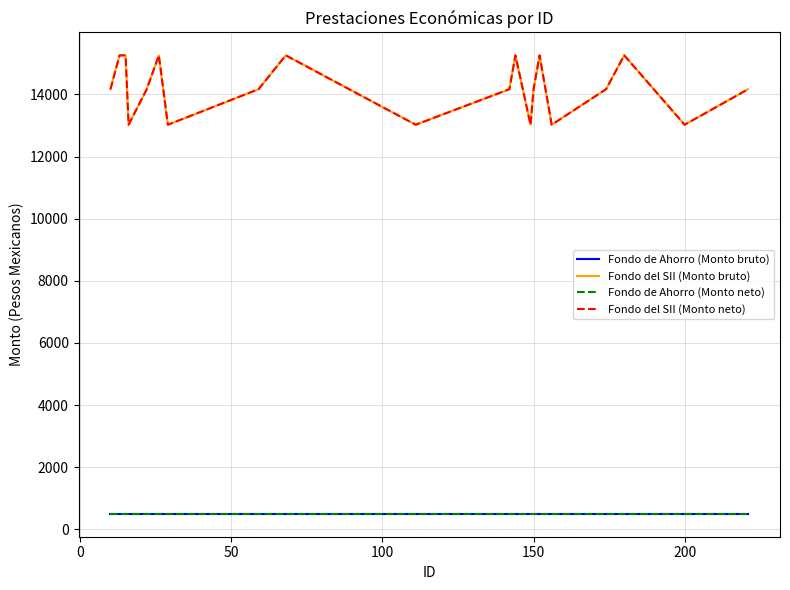

Does the chart have visible grid lines?

Yes